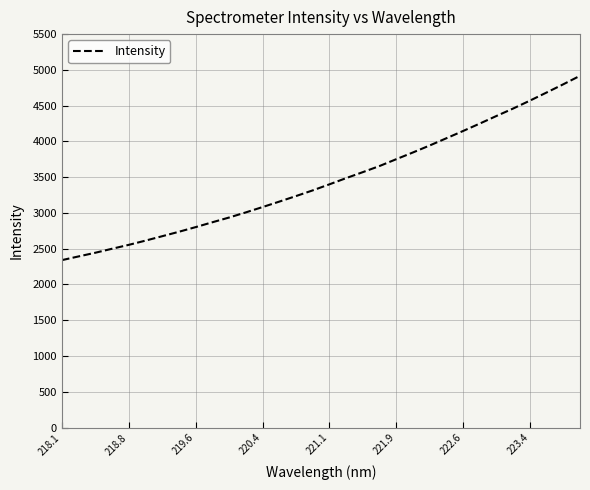

What is the smallest value displayed?

2340.4